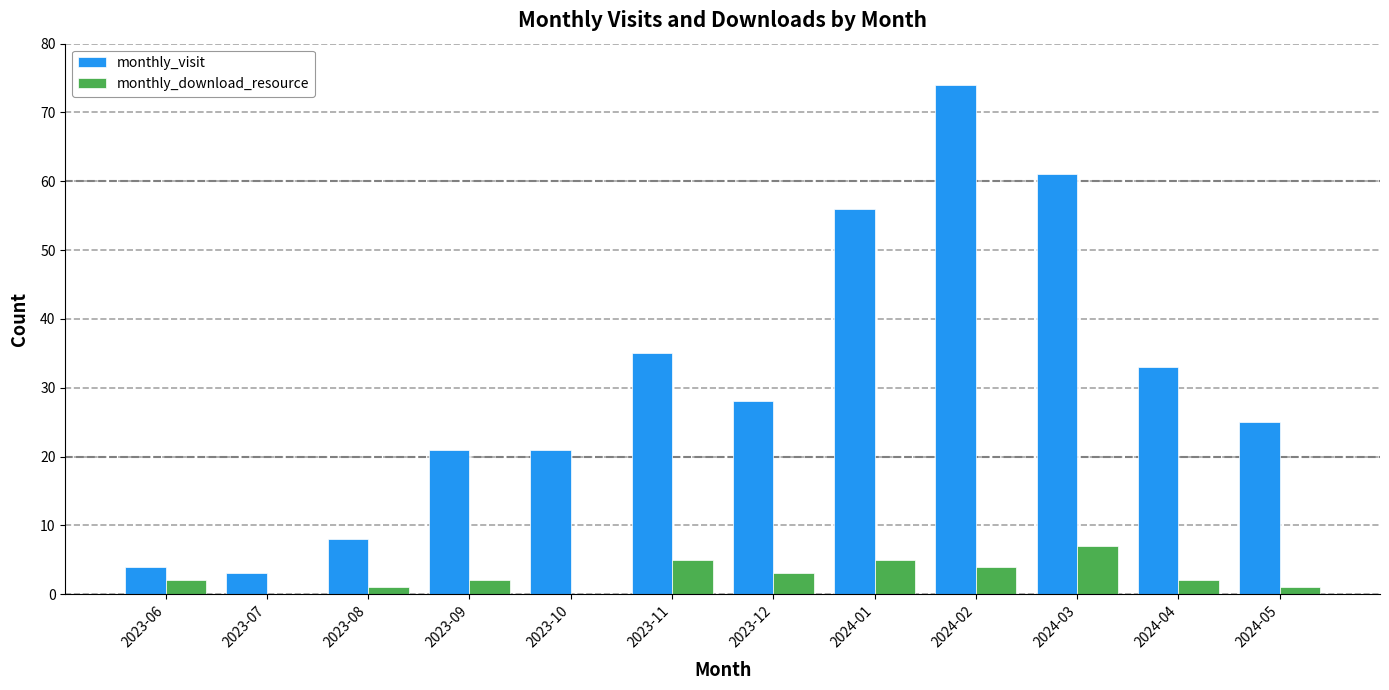

What is the sum of all monthly_visit values?

369